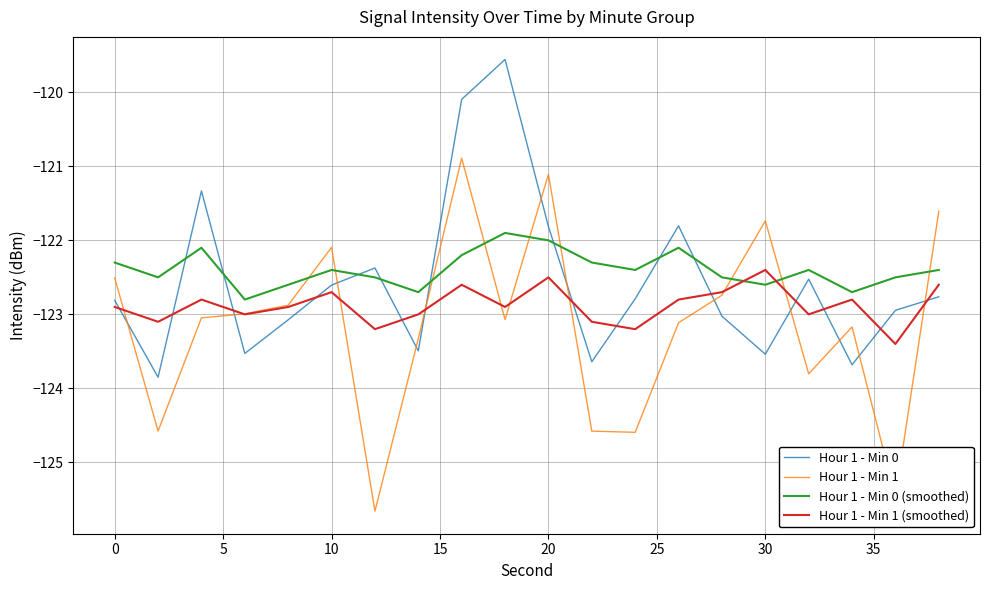

Rank the series by their maximum value, from highest to lowest.

Hour 1 - Min 0, Hour 1 - Min 1, Hour 1 - Min 0 (smoothed), Hour 1 - Min 1 (smoothed)